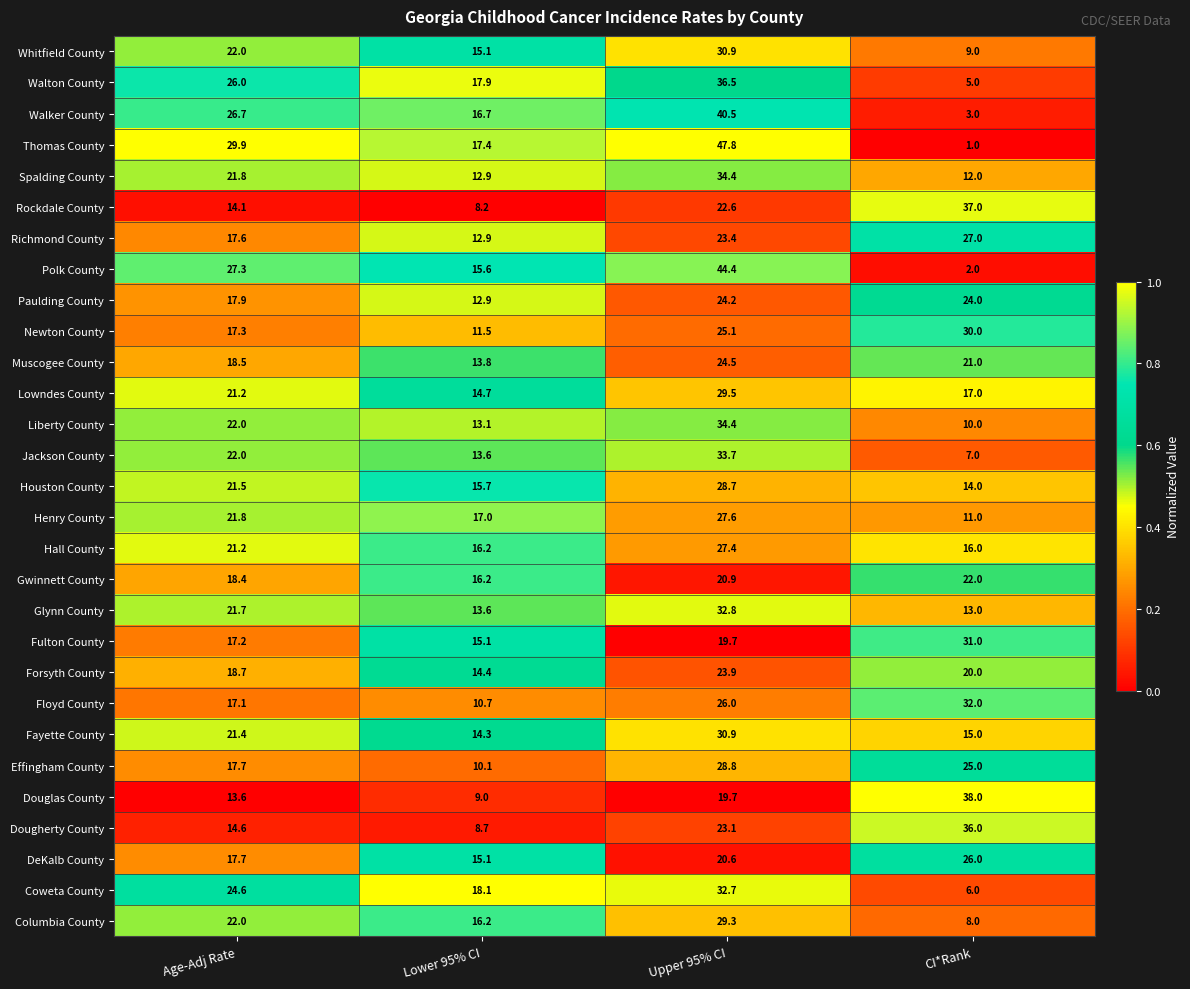

Which series changed the most between Lower 95% CI and CI*Rank?

Douglas County